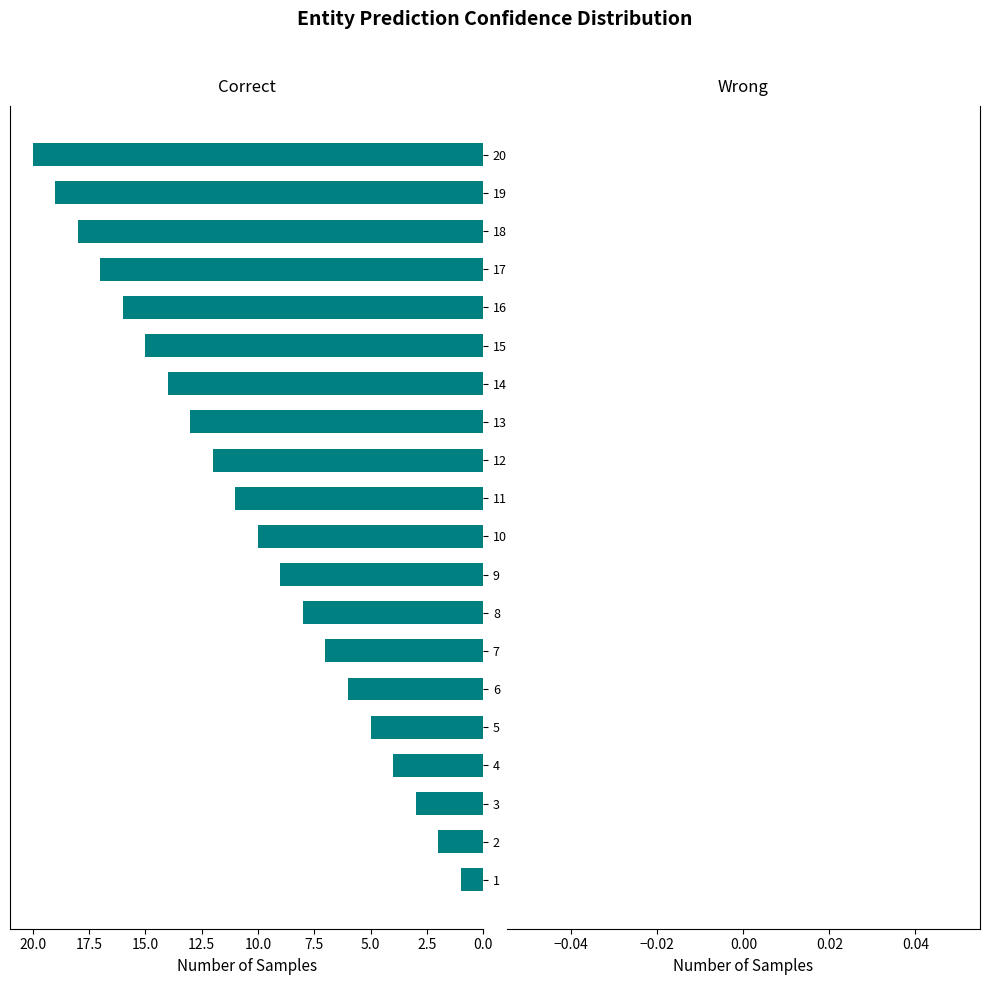

The chart shows a value of 19 at 11. True or false?

False